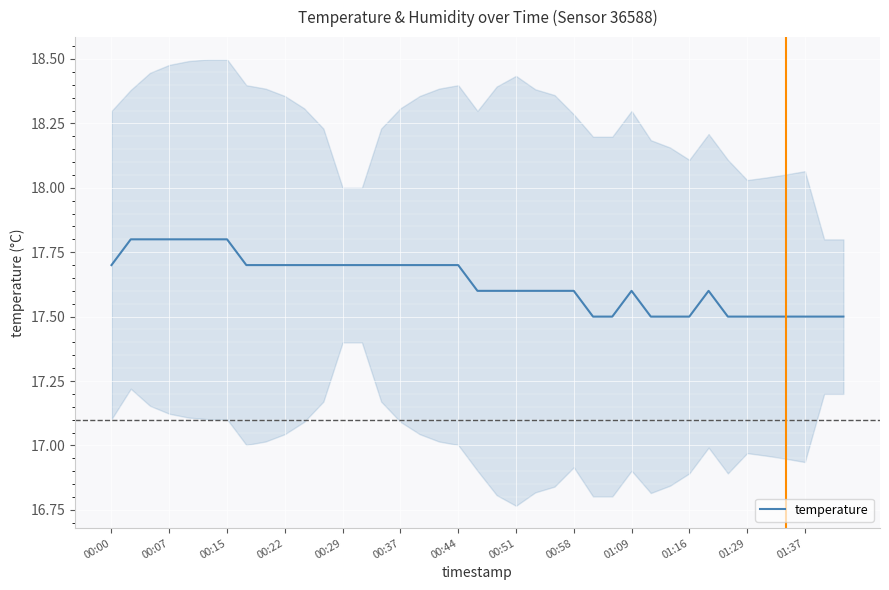

True or false: the data shows 27.1 at 13.

False